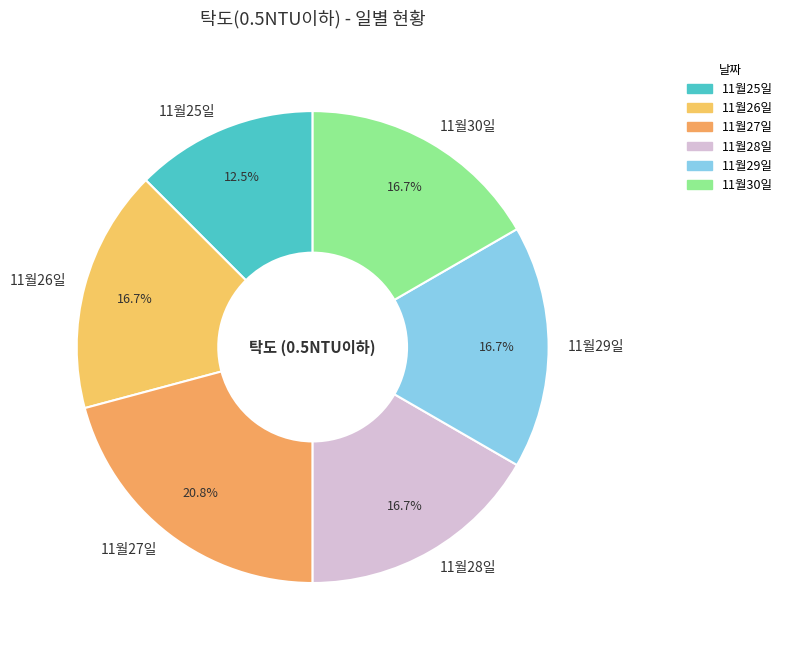

Which slice is the smallest?

11월25일